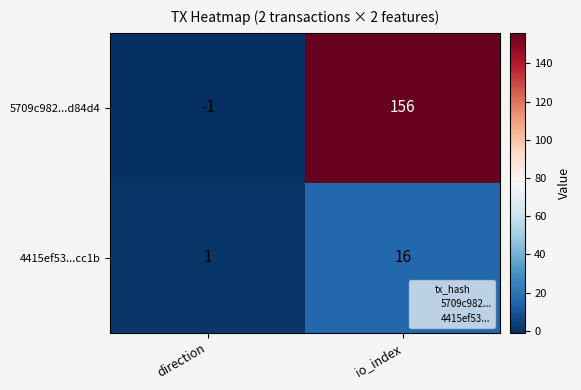

Which series has the largest total across all categories?

5709c982...d84d4